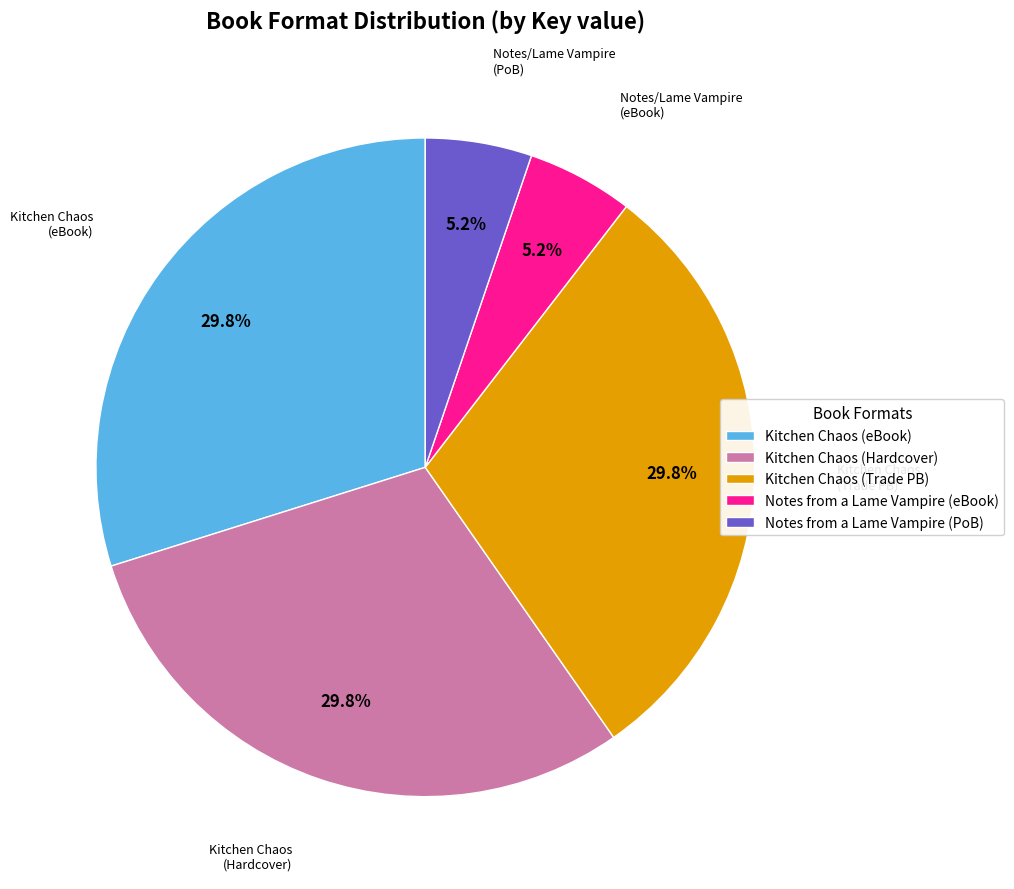

To the nearest percent, what percentage of the pie is Kitchen Chaos (Hardcover)?

30%